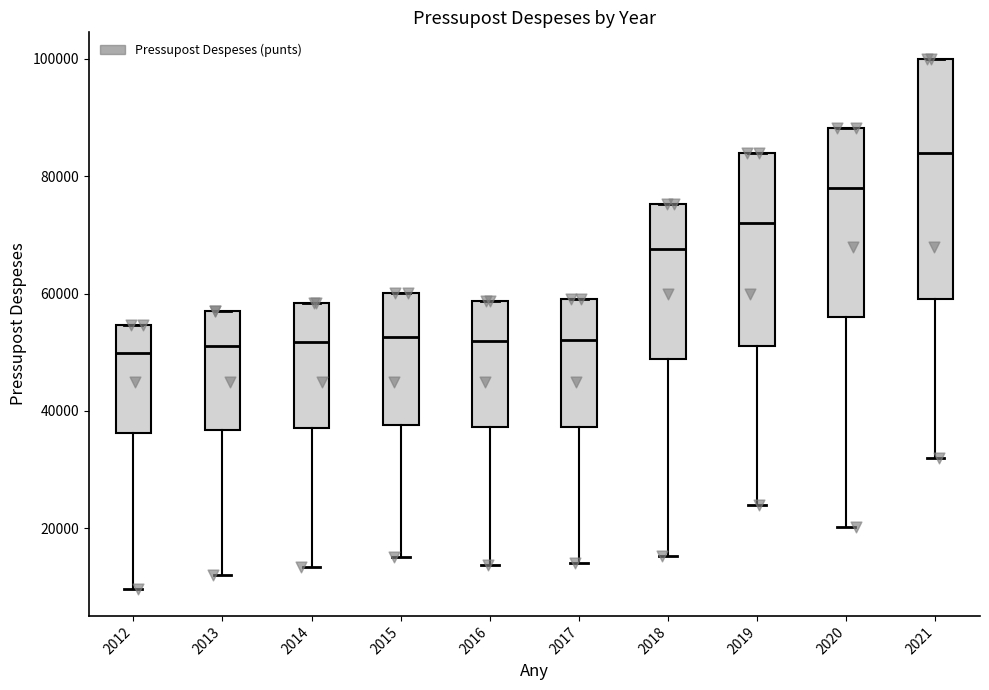

Where is the upper edge of the box at x = 2020 on the y-axis? The values are not printed on the chart, so give them approximately, as read against the axis.

88000